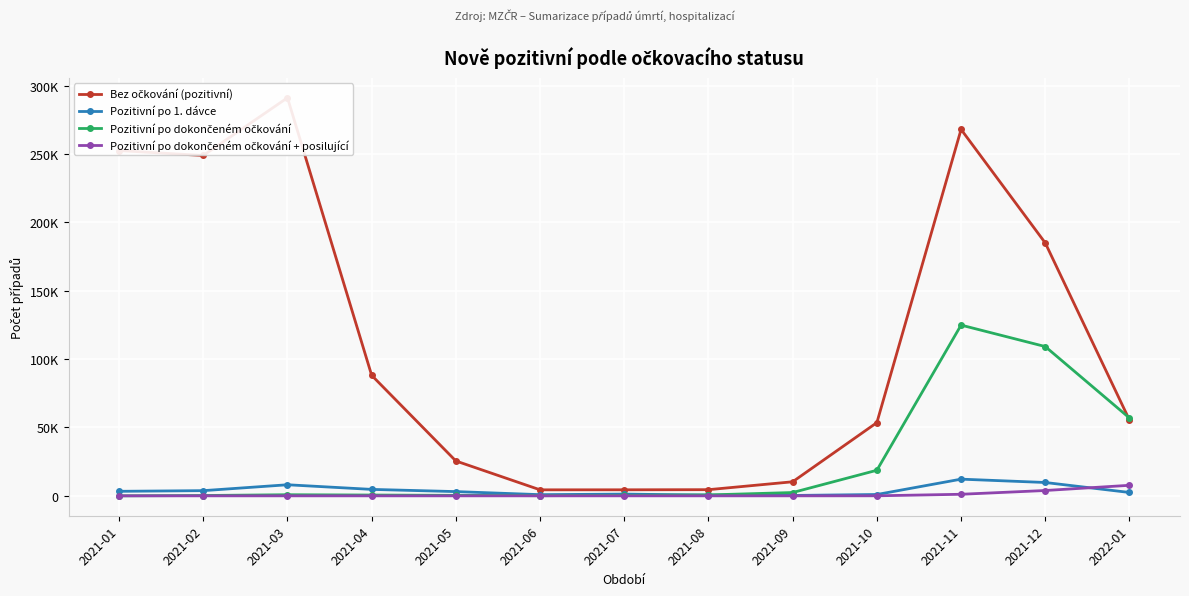

True or false: Pozitivní po dokončeném očkování and Pozitivní po dokončeném očkování + posilující cross at least once.

False